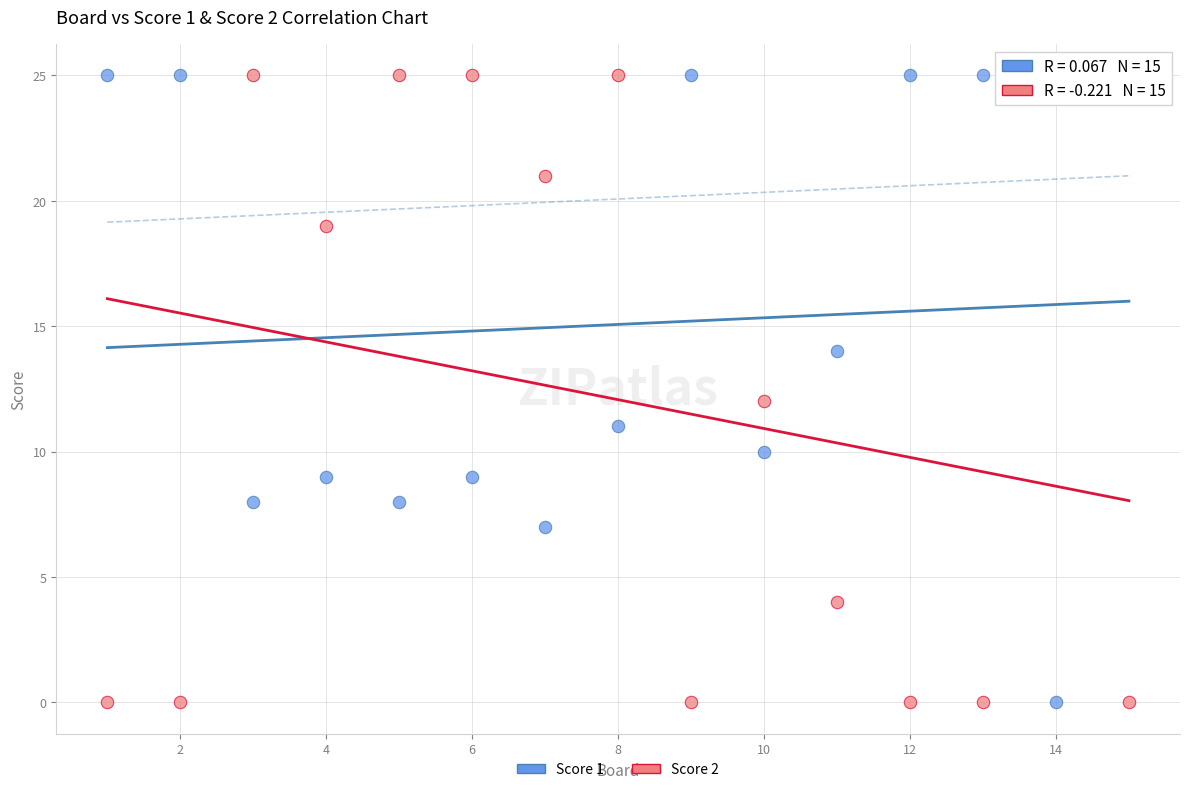

Across all data points, what is the range of X values (max minus min)?

14